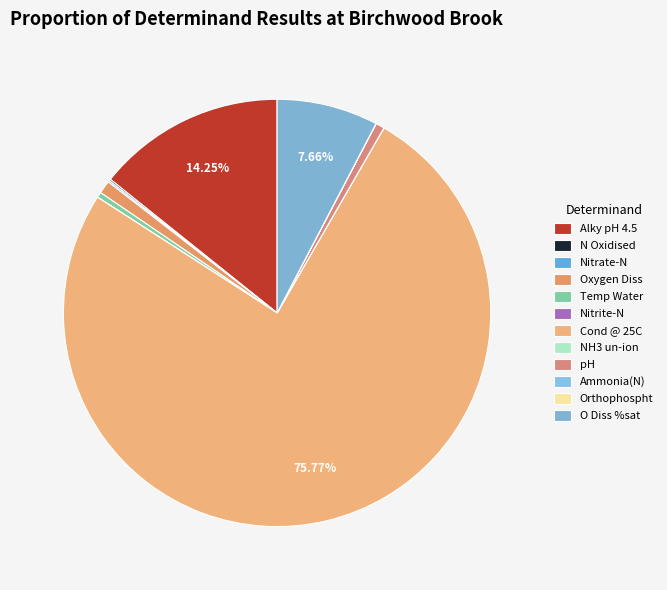

Which category has the biggest portion of the pie?

Cond @ 25C